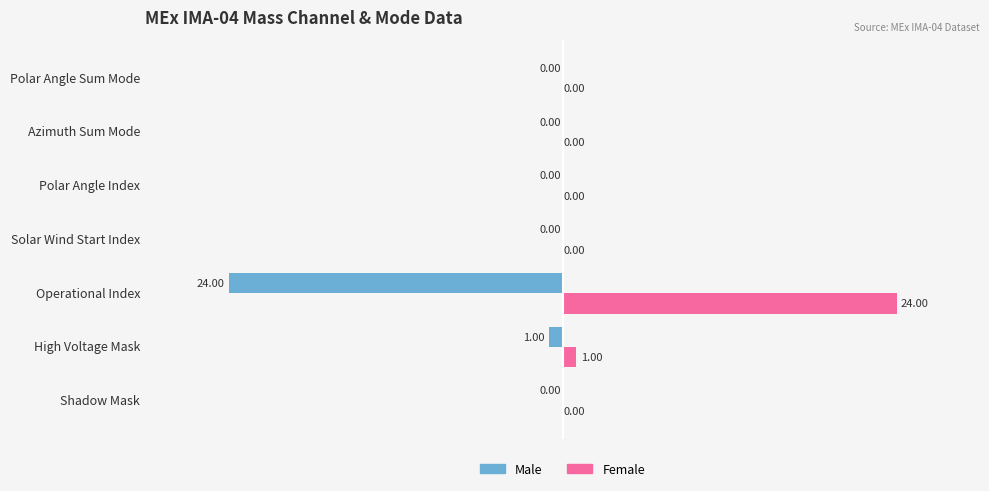

Where is Male nearest to the value -12?

High Voltage Mask